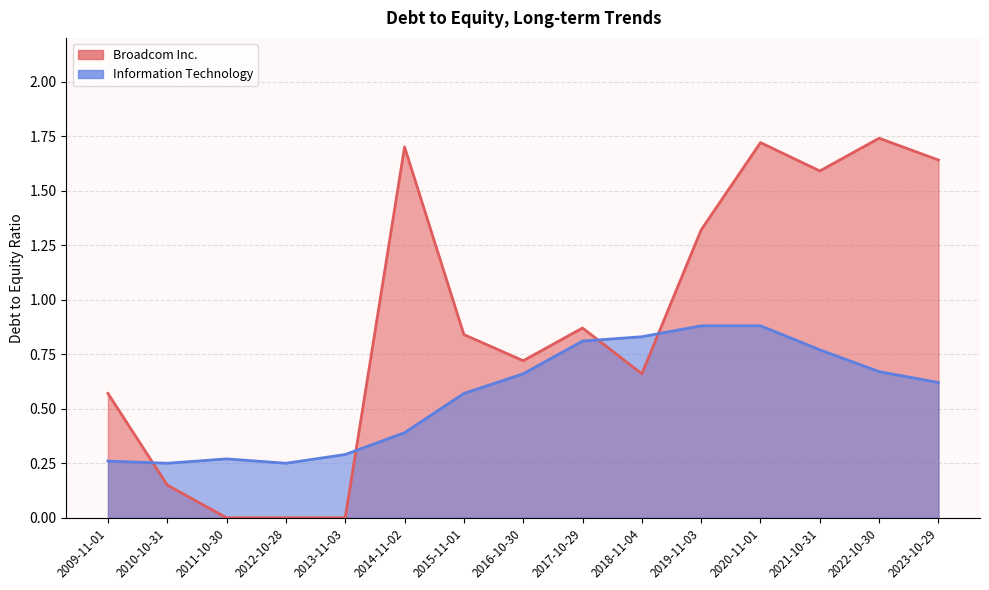

Which series has the largest range (max minus min)?

Broadcom Inc.